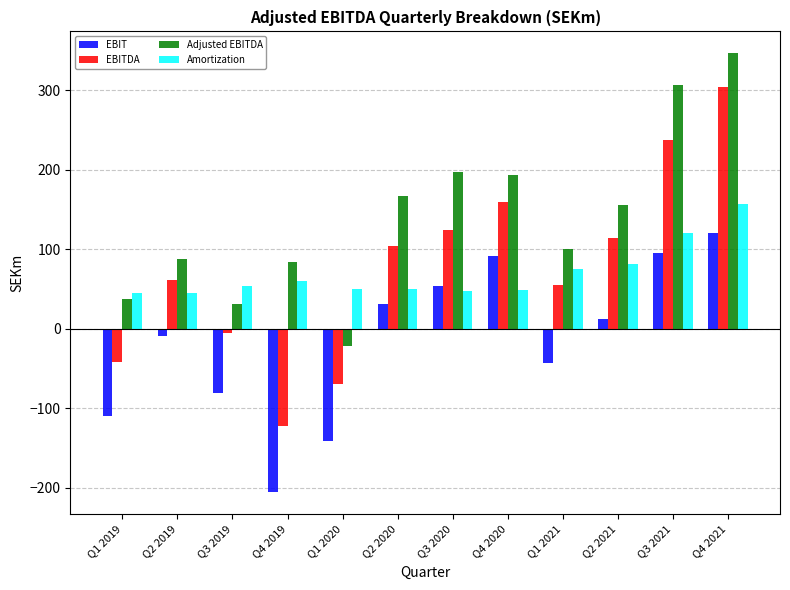

What is the difference between the Amortization values at Q1 2021 and Q4 2020?

27.6